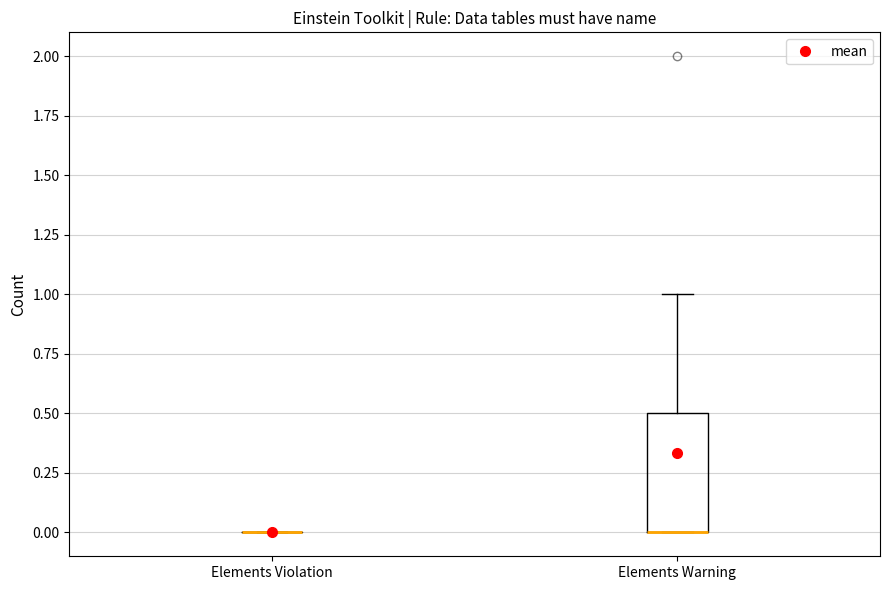

Reading left to right, transcribe this box plot: for each box, give where its median line is, the range the box spans, and where its two whiskers end, as read against the y-axis. The values are not printed on the chart, so give them approximately, as read against the axis.

Elements Violation: box collapsed to a line at 0.0, whiskers 0.0 to 0.0
Elements Warning: median 0.0 (drawn on the box's lower edge), box 0.0 to 0.5, whiskers 0.0 to 1.0